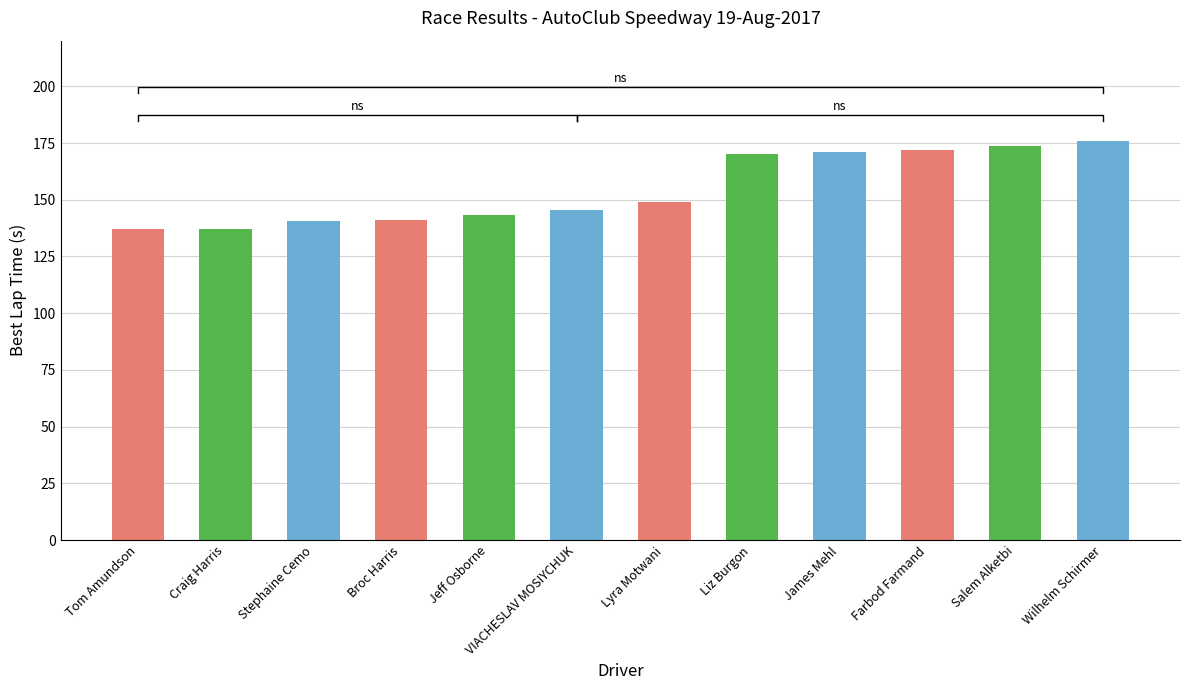

Rank the categories by value from highest to lowest.

Wilhelm Schirmer, Salem Alketbi, Farbod Farmand, James Mehl, Liz Burgon, Lyra Motwani, VIACHESLAV MOSIYCHUK, Jeff Osborne, Broc Harris, Stephaine Cemo, Craig Harris, Tom Amundson